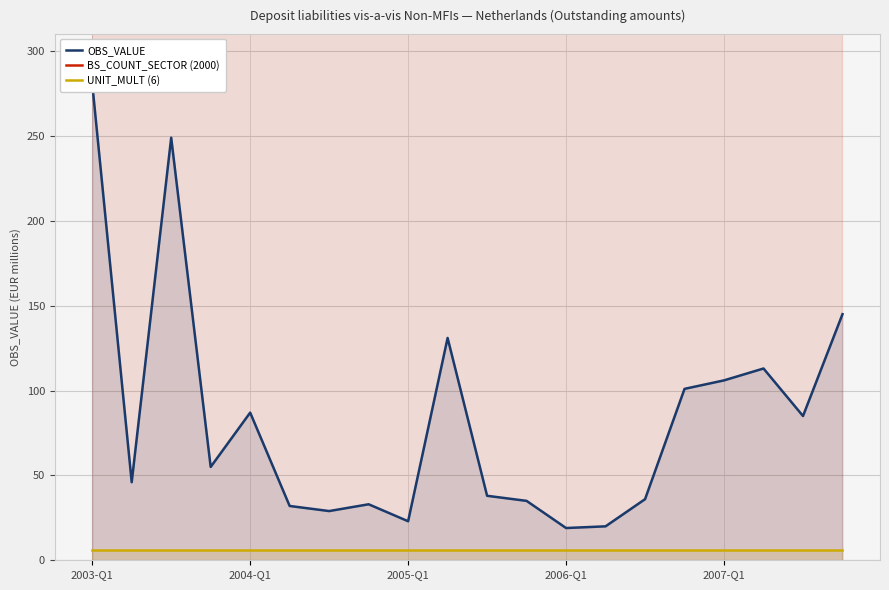

Rank the series by their maximum value, from lowest to highest.

UNIT_MULT (6), OBS_VALUE, BS_COUNT_SECTOR (2000)